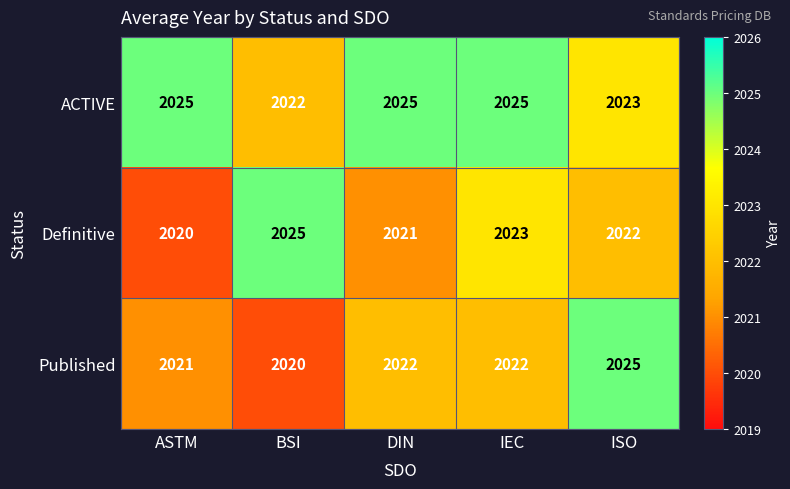

The value of ACTIVE at ASTM is 1286. True or false?

False